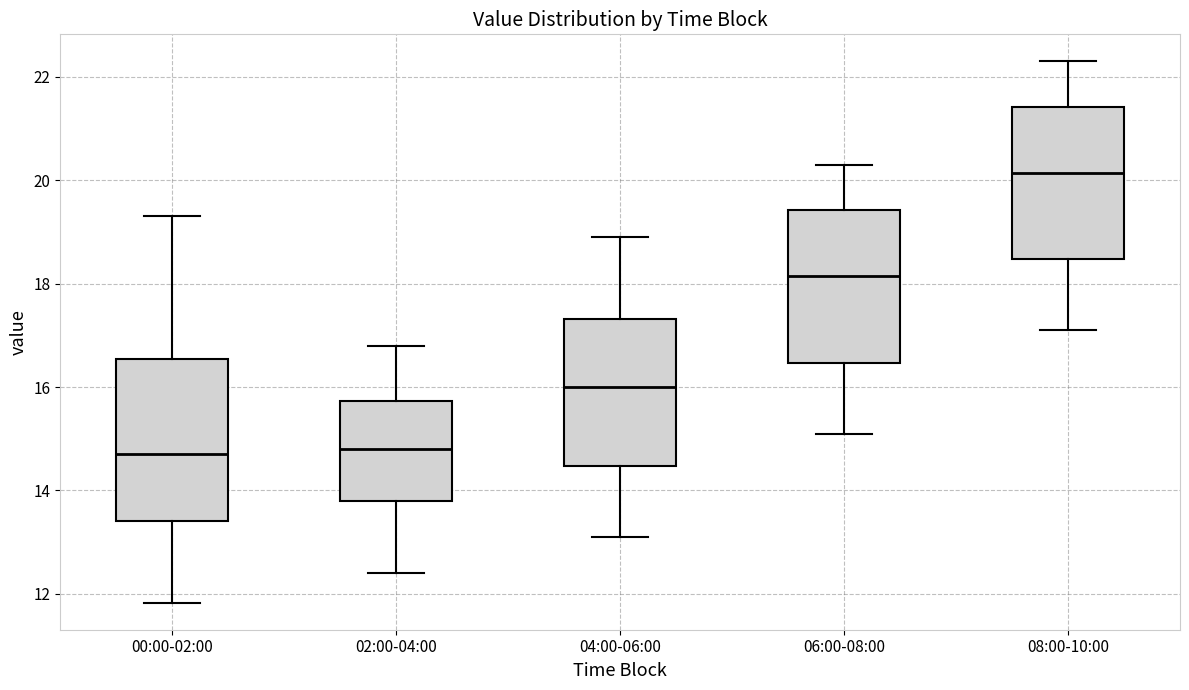

Where does the median line of the box for 04:00-06:00 sit on the y-axis? The values are not printed on the chart, so give them approximately, as read against the axis.

16.0